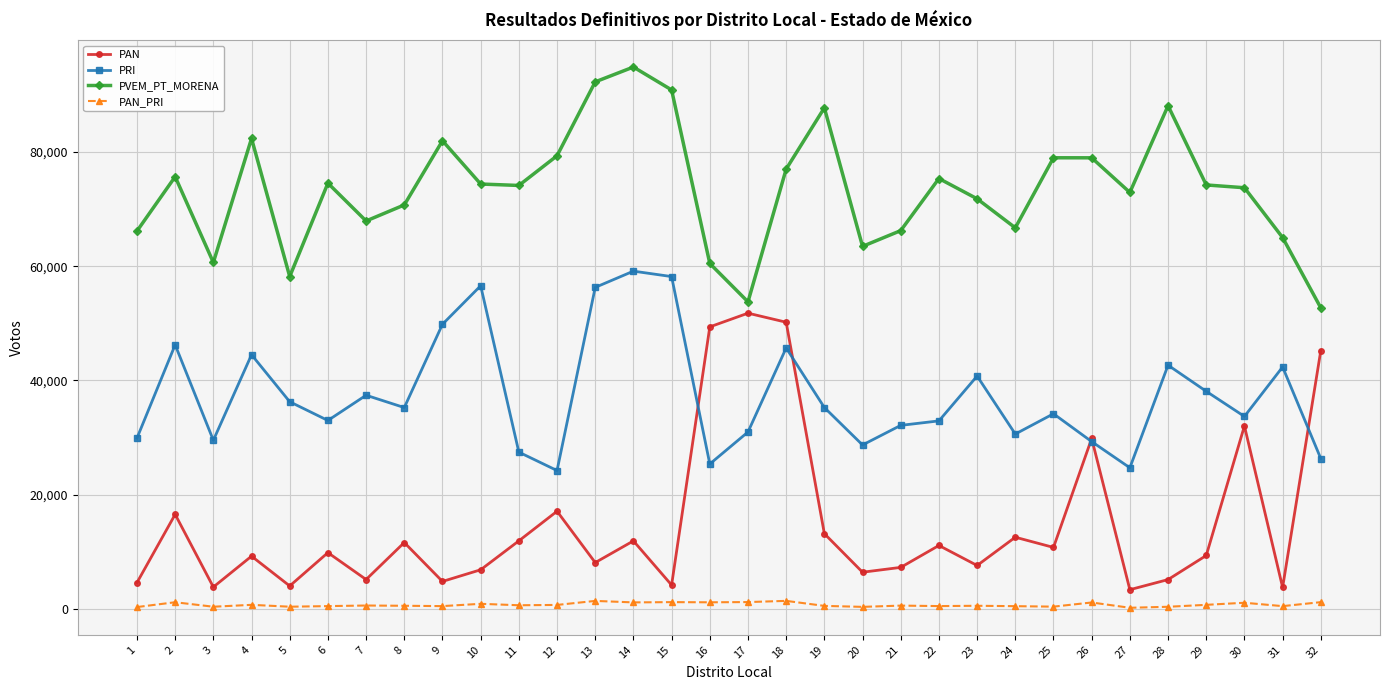

How many series are shown in this chart?

4